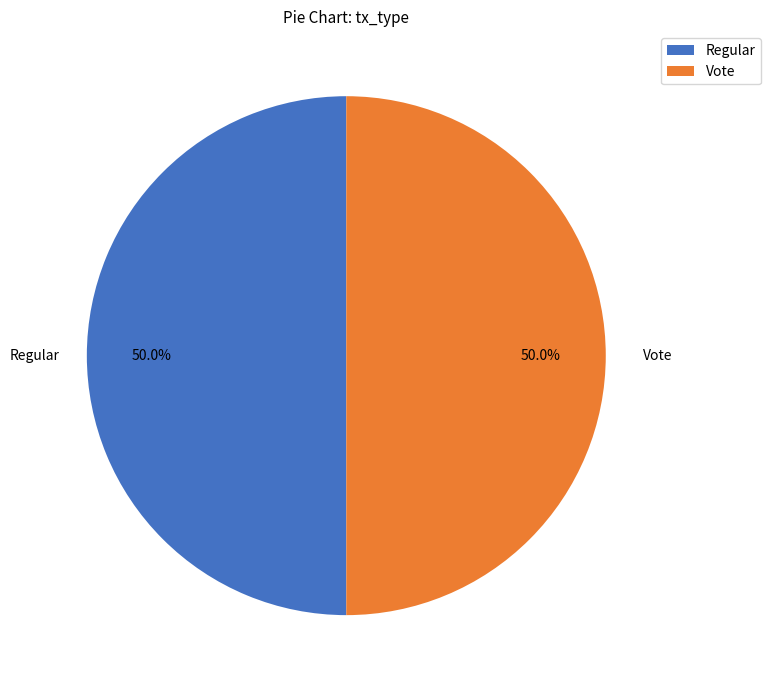

What is the total percentage of Regular and Vote?

100.0%